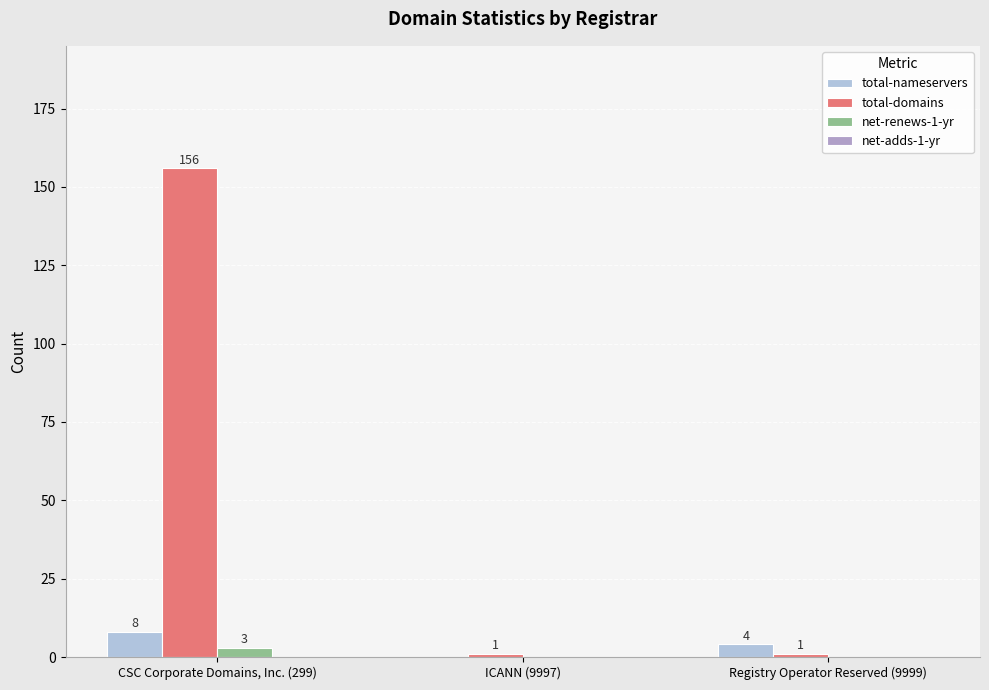

Reading left to right, extract all data points from this chart.

total-nameservers: CSC Corporate Domains, Inc. (299)=8	ICANN (9997)=0	Registry Operator Reserved (9999)=4
total-domains: CSC Corporate Domains, Inc. (299)=156	ICANN (9997)=1	Registry Operator Reserved (9999)=1
net-renews-1-yr: CSC Corporate Domains, Inc. (299)=3	ICANN (9997)=0	Registry Operator Reserved (9999)=0